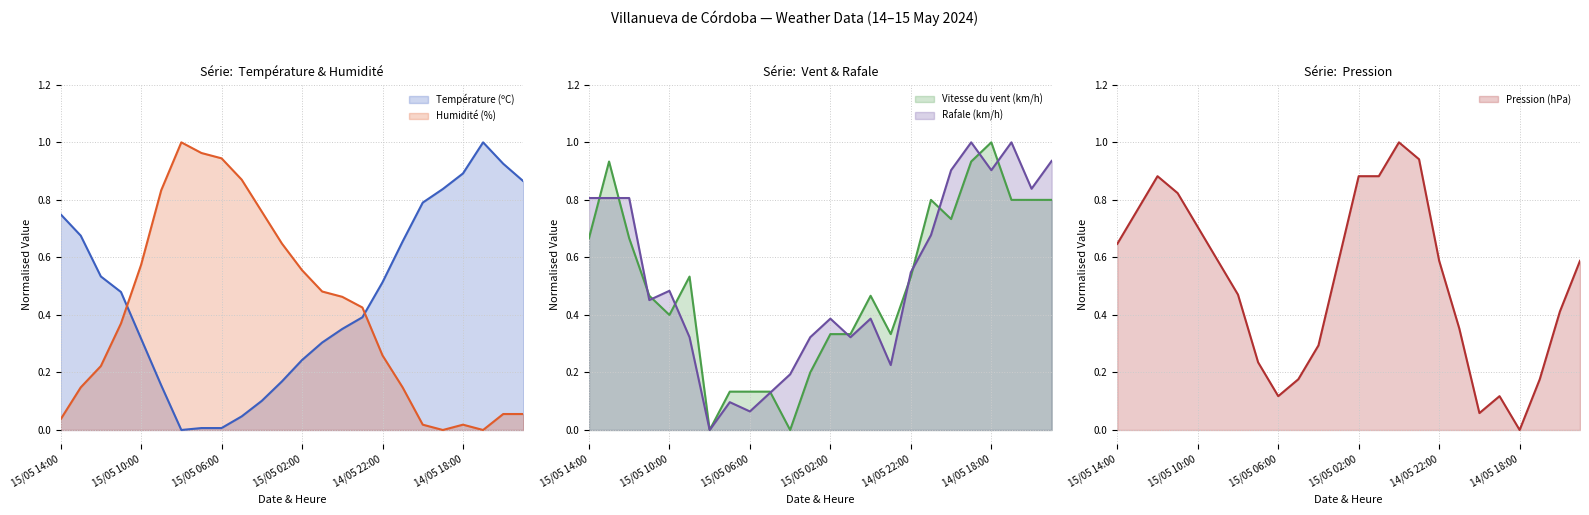

The value of Température (ºC) at 14/05 21:00 is 0.4. True or false?

False